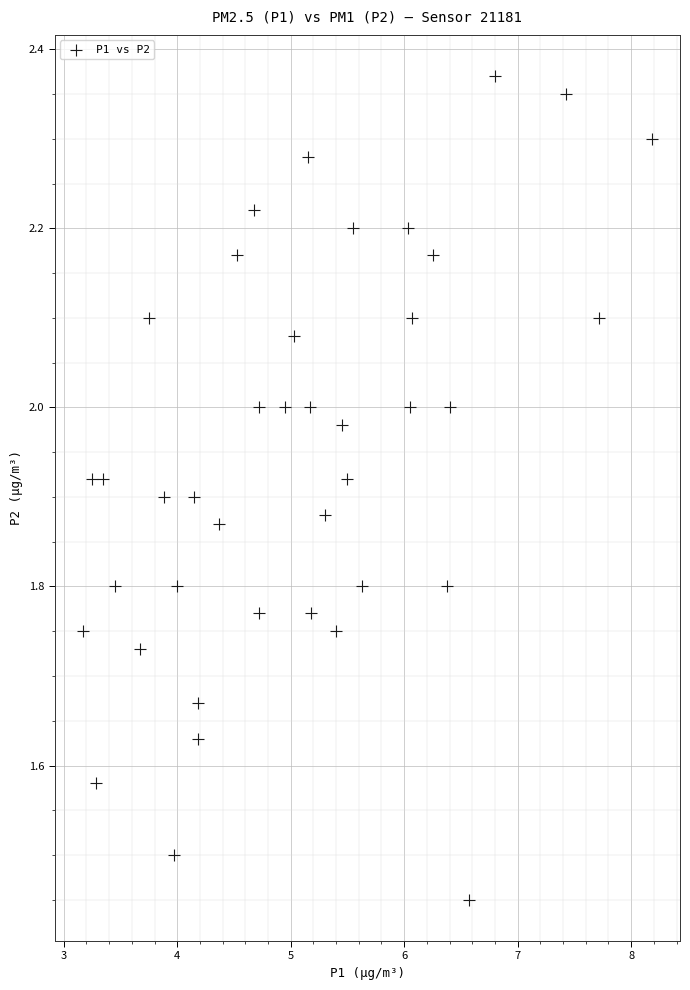

What is the range of X values (max minus min)?

5.0